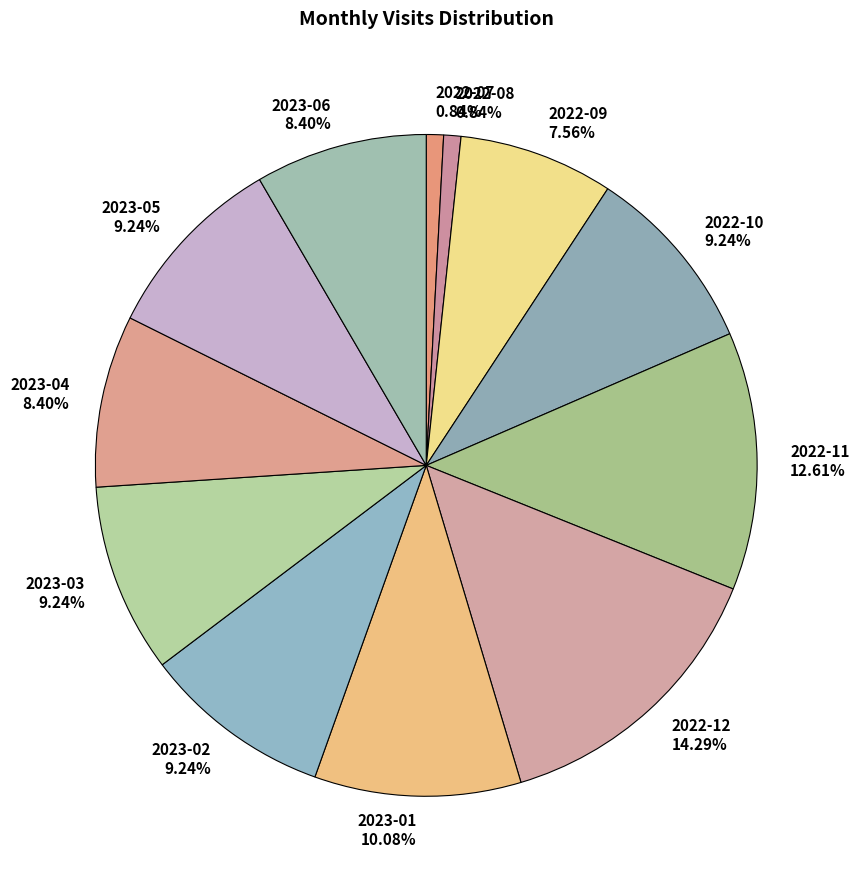

Is it true that 2023-02 is 1% of the pie?

False